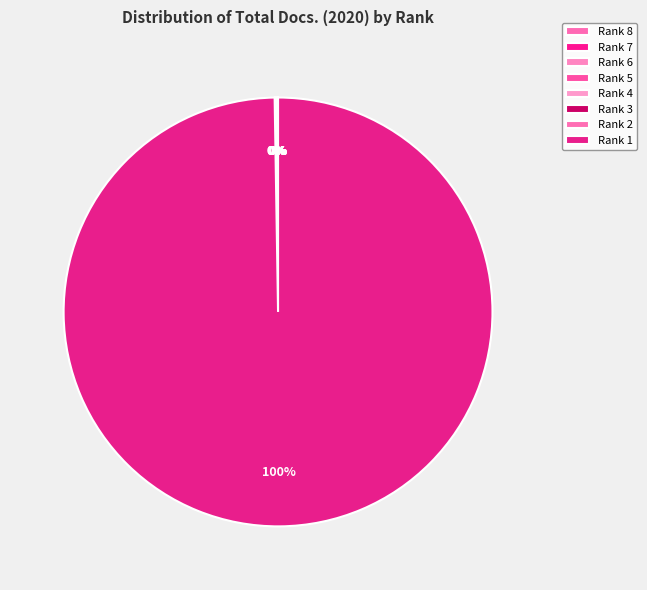

Which slice is the smallest?

Rank 8